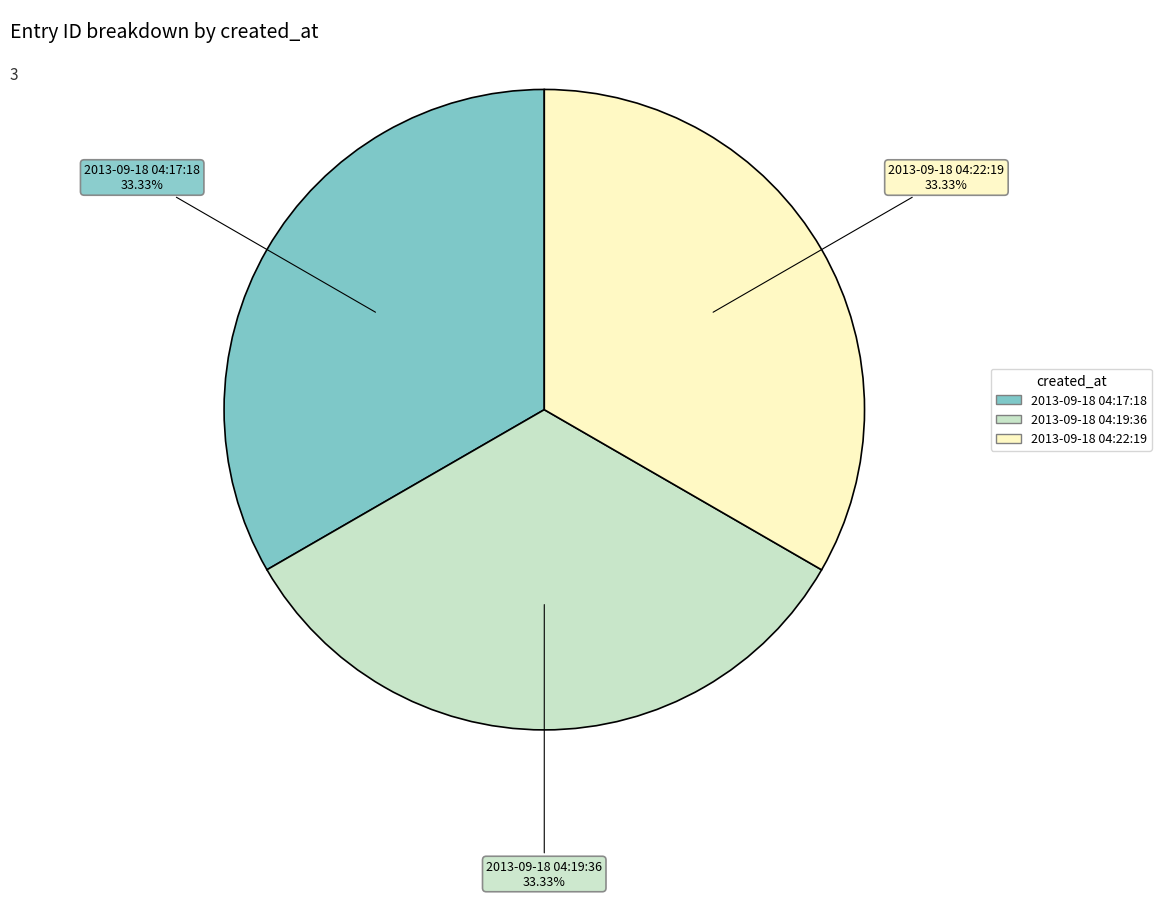

What is the ratio of the value at 2013-09-18 04:19:36 to the value at 2013-09-18 04:17:18?

1.0